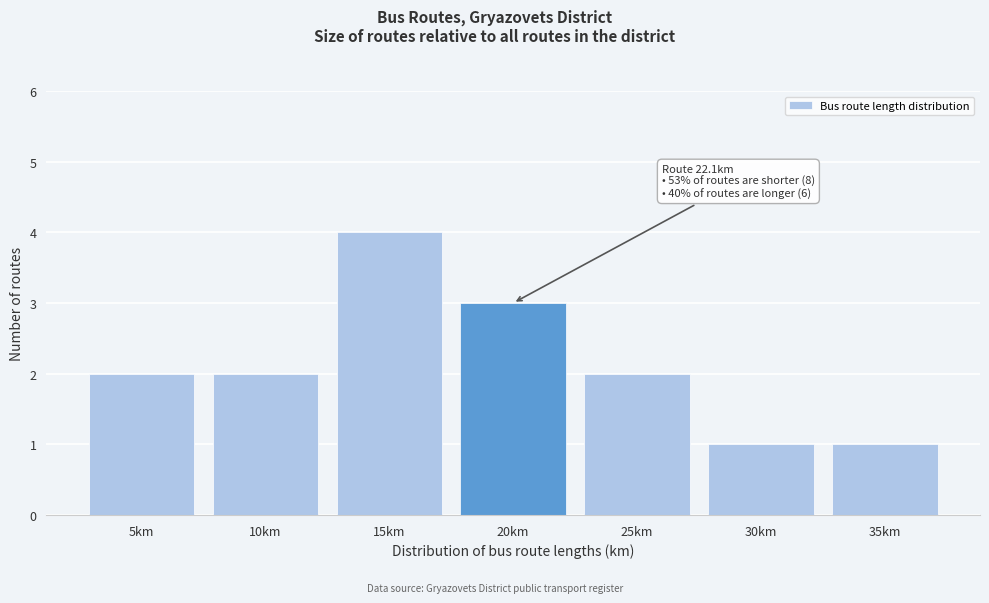

Reading right to left, list all the values displayed in this chart.

35km=1	30km=1	25km=2	20km=3	15km=4	10km=2	5km=2